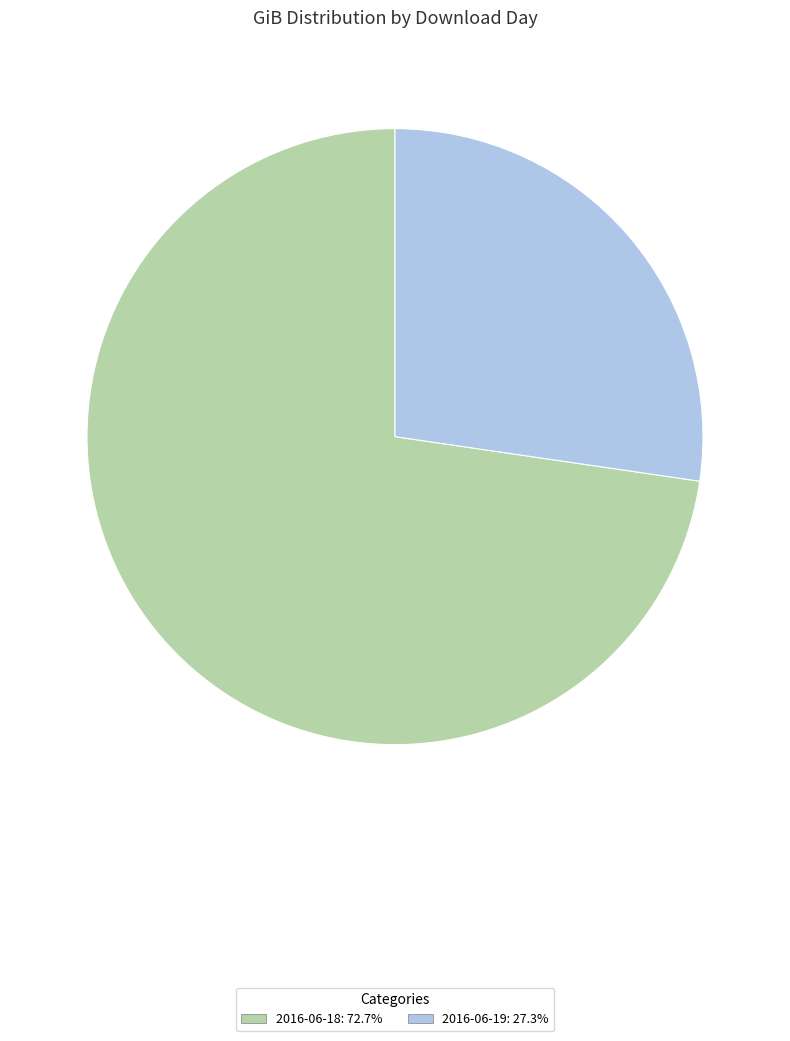

True or false: 2016-06-18 accounts for 64% of the total.

False